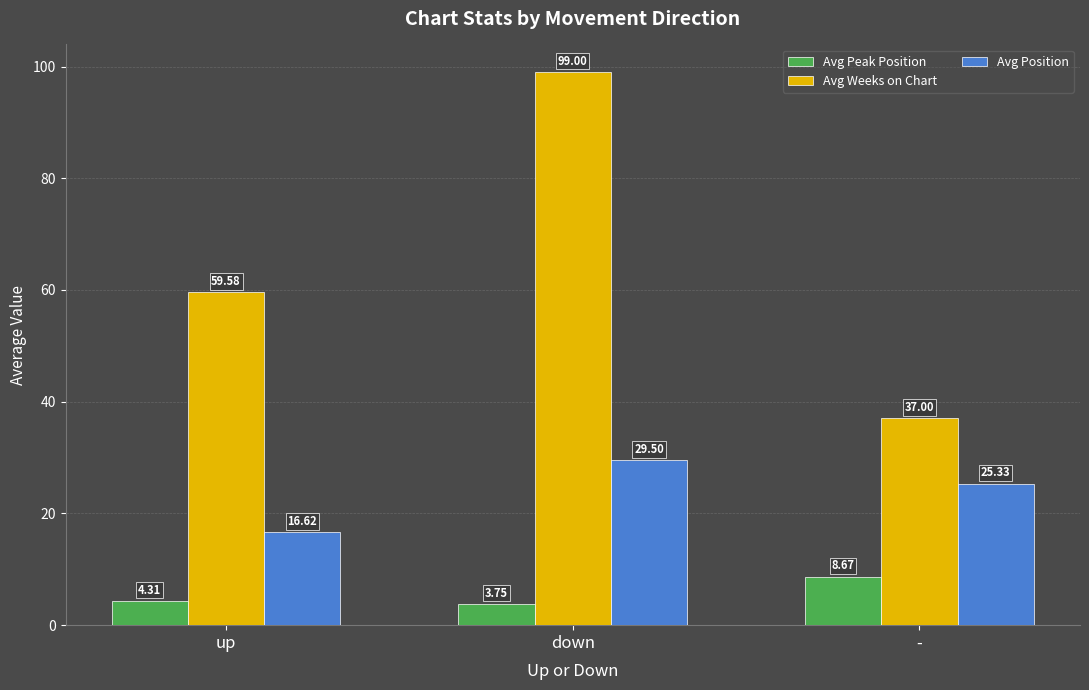

The Avg Position series shows 9.1 at down. True or false?

False